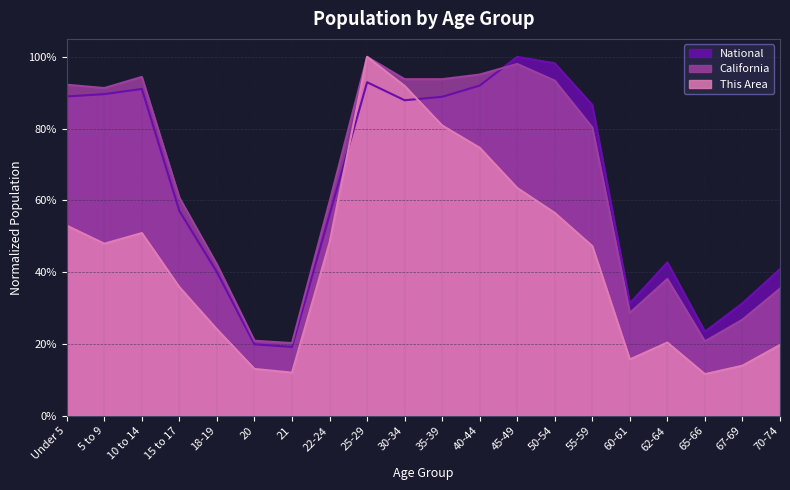

What is the spread (max minus min) of values at 62-64?

0.2